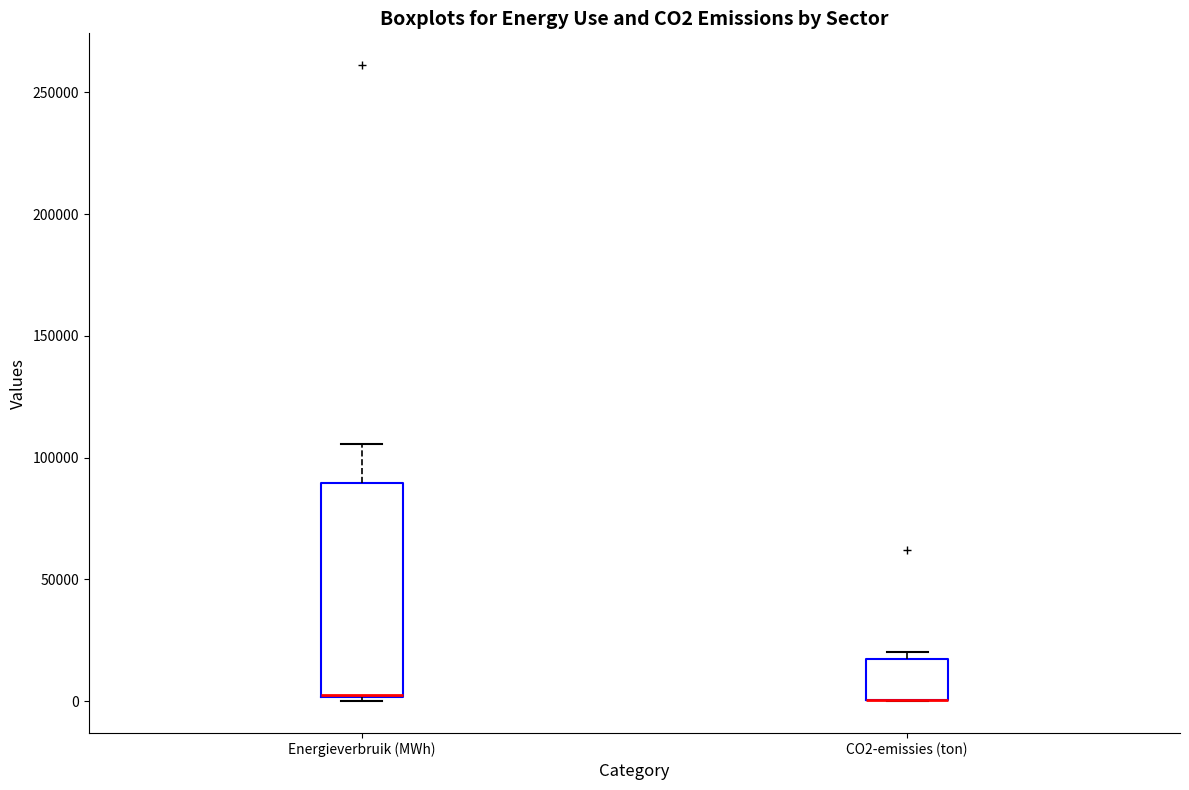

Reading left to right, transcribe this box plot: for each box, give where its median line is, the range the box spans, and where its two whiskers end, as read against the y-axis. The values are not printed on the chart, so give them approximately, as read against the axis.

Energieverbruik (MWh): median 5000, box 0 to 90000, whiskers 0 (just below the box's lower edge) to 105000
CO2-emissies (ton): median 0 (drawn on the box's lower edge), box 0 to 15000, whiskers 0 to 20000